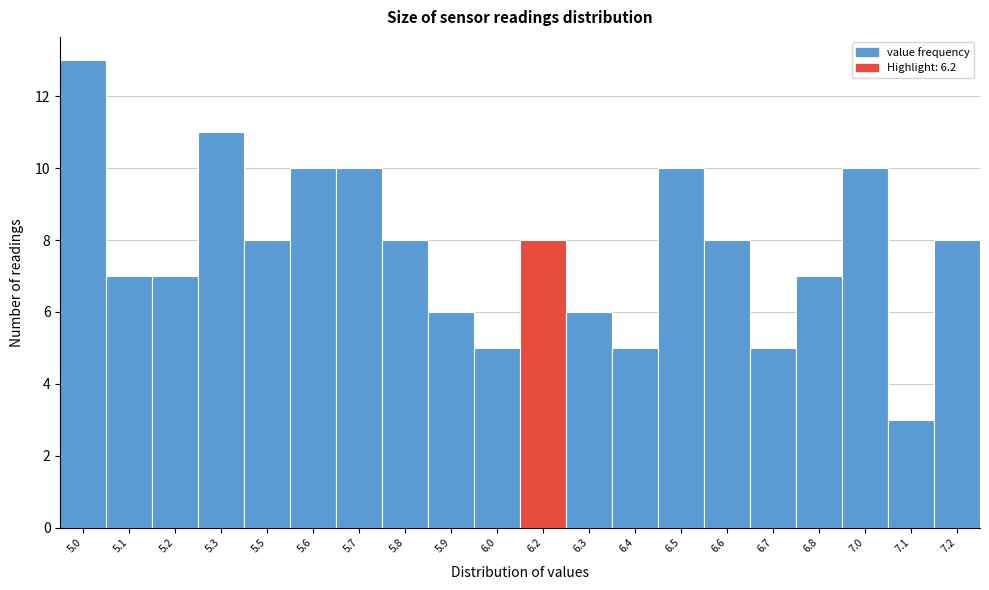

Reading left to right, list all the values displayed in this chart.

13	7	7	11	8	10	10	8	6	5	8	6	5	10	8	5	7	10	3	8